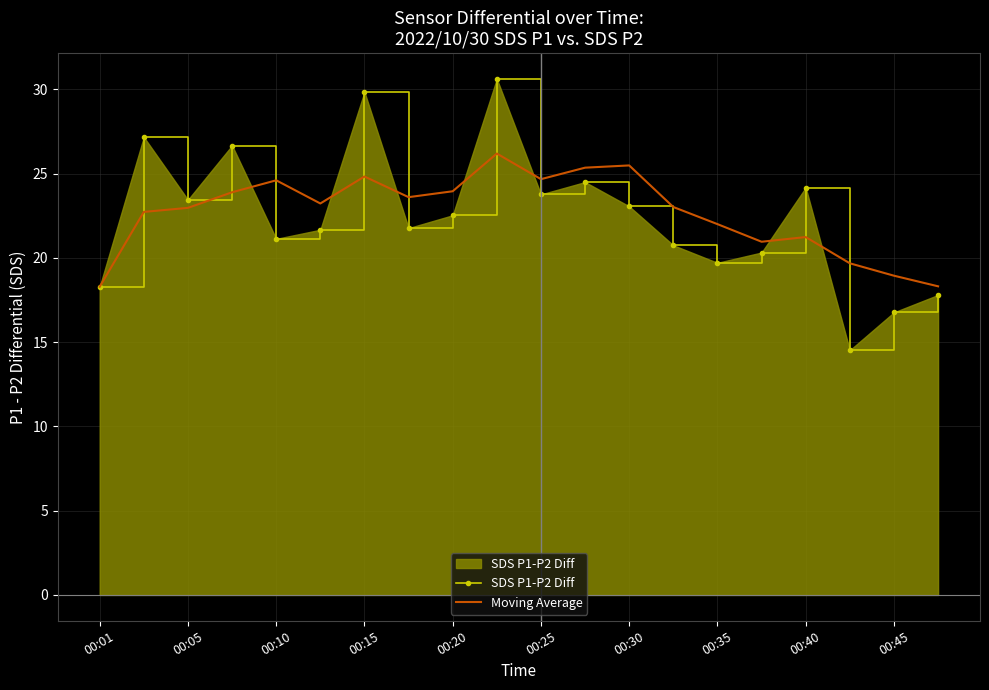

What is the maximum value for SDS P1-P2 Diff?

30.6